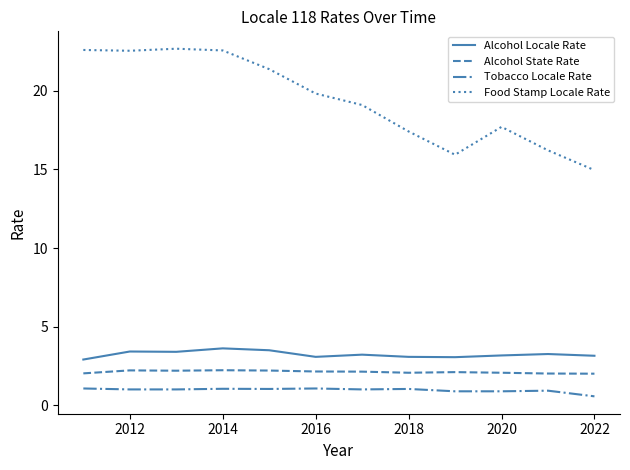

Which series has the largest total across all categories?

Food Stamp Locale Rate